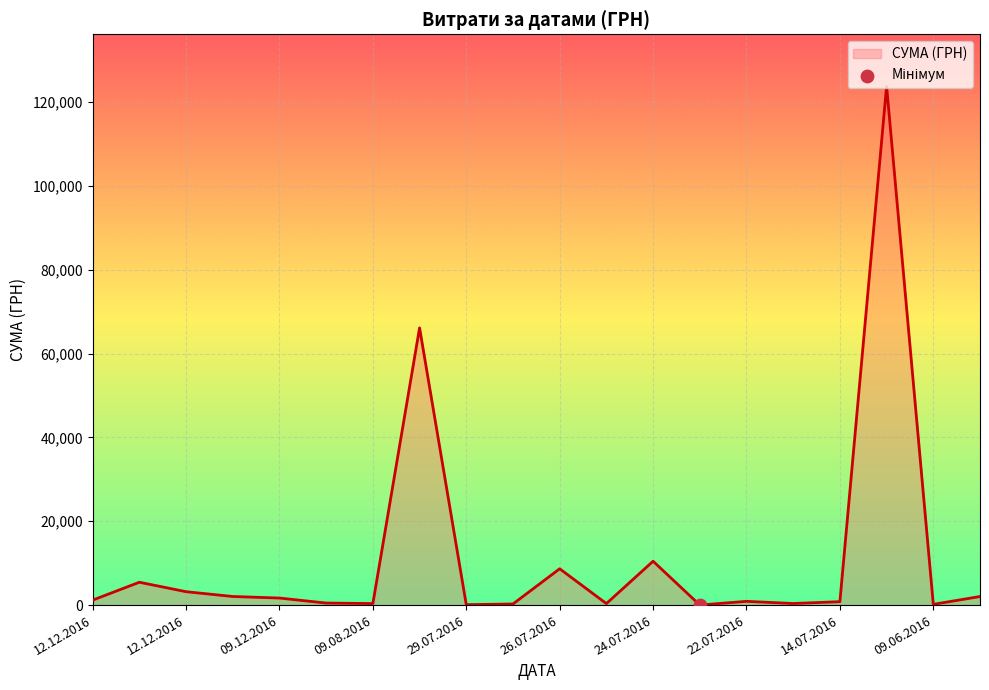

What is the difference between the maximum and minimum values?

123746.9